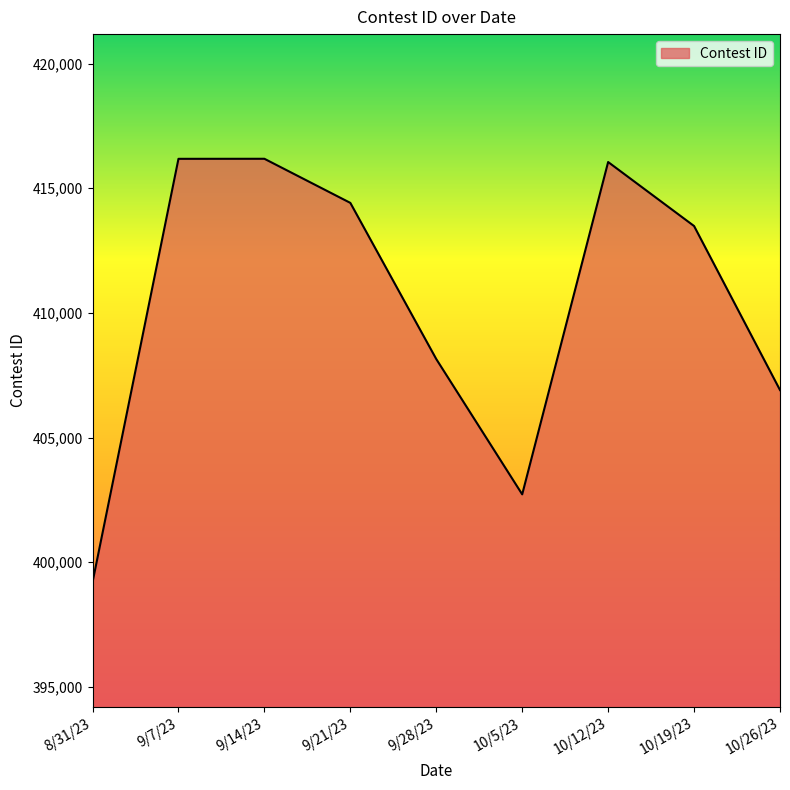

Is it true that the value at 10/5/23 is 402722?

True